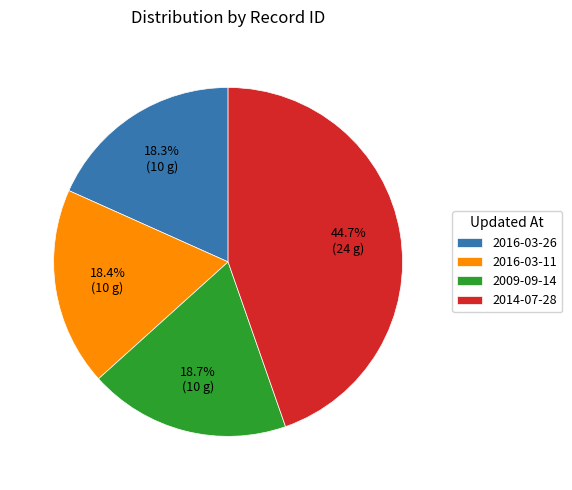

Count the number of slices in the pie.

4